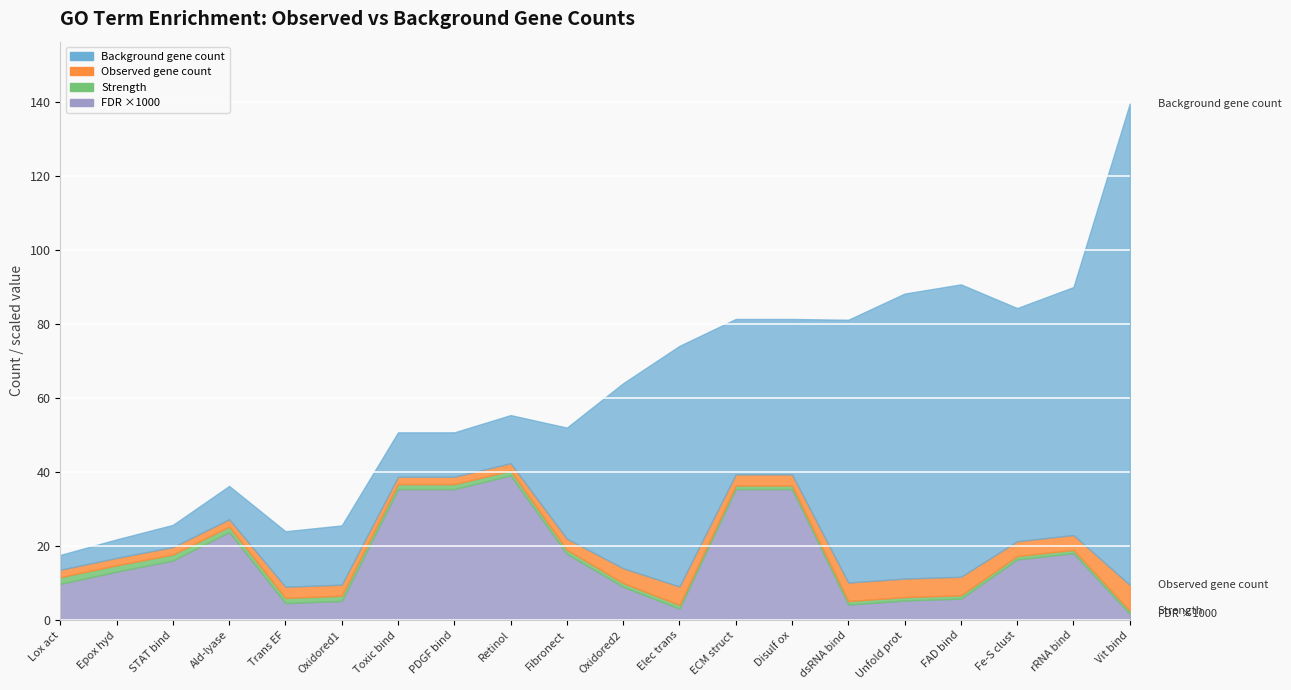

Is it true that strength equals 0.2 at GO:0003725?

False